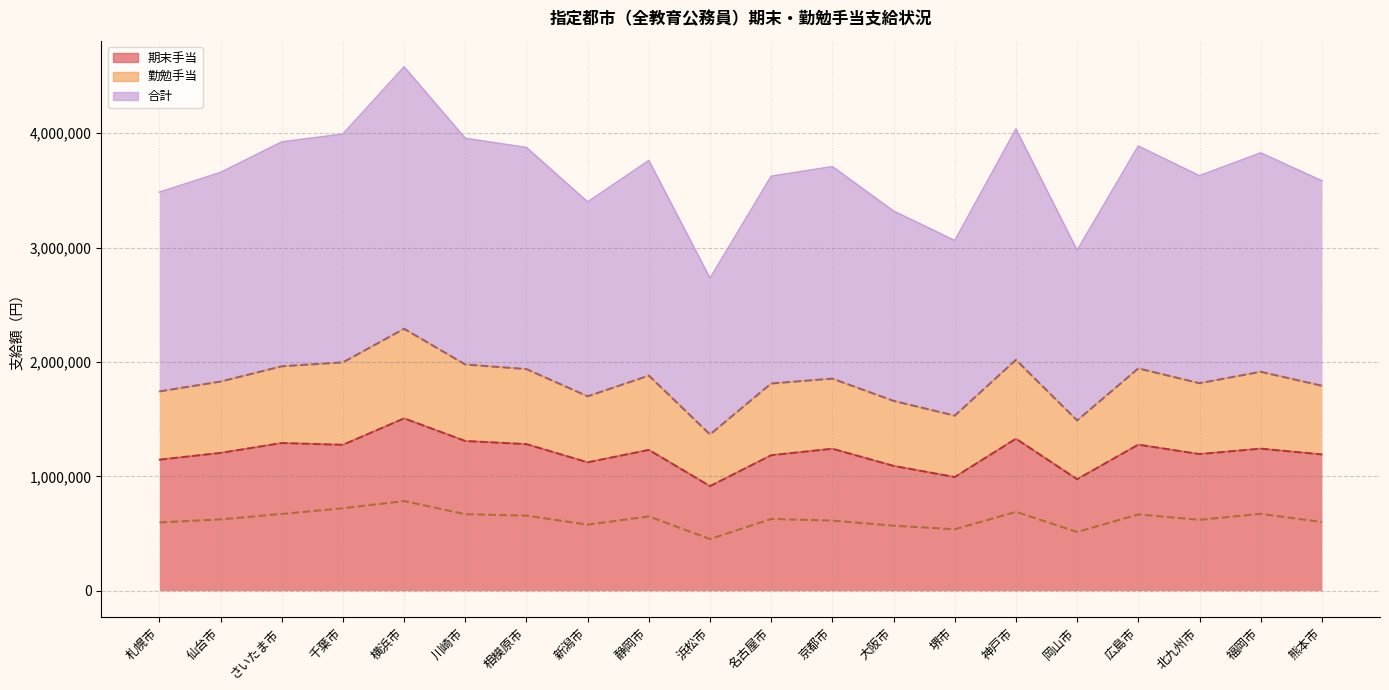

True or false: 期末手当 has more than 0 interior local peaks.

True